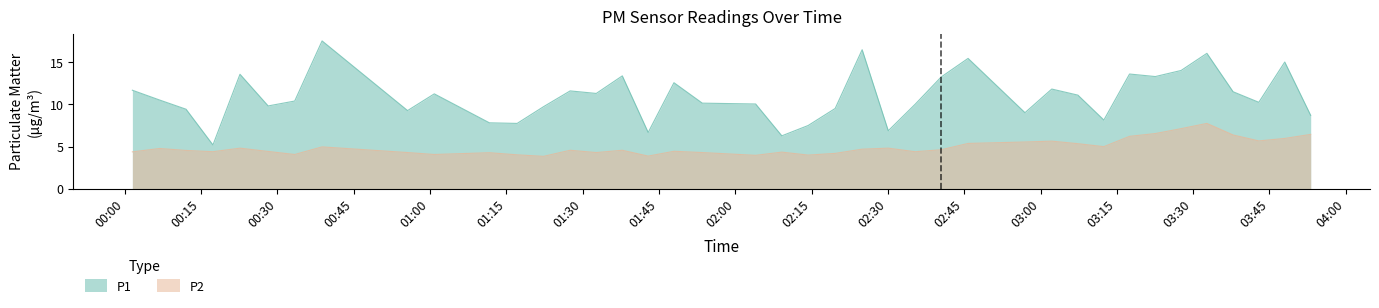

Reading left to right, extract all data points from this chart.

P1: 2022-09-09T00:01:32=11.7	2022-09-09T00:06:53=10.5	2022-09-09T00:12:05=9.4	2022-09-09T00:17:22=5.2	2022-09-09T00:22:41=13.6	2022-09-09T00:28:13=9.8	2022-09-09T00:33:26=10.4	2022-09-09T00:38:49=17.5	2022-09-09T00:55:37=9.3	2022-09-09T01:00:52=11.2	2022-09-09T01:11:42=7.8	2022-09-09T01:17:09=7.8	2022-09-09T01:22:20=9.7	2022-09-09T01:27:34=11.6	2022-09-09T01:32:42=11.3	2022-09-09T01:37:49=13.4	2022-09-09T01:42:54=6.7	2022-09-09T01:47:58=12.6	2022-09-09T01:53:32=10.2	2022-09-09T02:04:01=10.1	2022-09-09T02:09:10=6.3	2022-09-09T02:14:20=7.5	2022-09-09T02:19:39=9.5	2022-09-09T02:24:57=16.5	2022-09-09T02:30:05=6.9	2022-09-09T02:35:22=10.0	2022-09-09T02:40:29=13.2	2022-09-09T02:45:46=15.4	2022-09-09T02:56:57=9.0	2022-09-09T03:02:13=11.8	2022-09-09T03:07:21=11.1	2022-09-09T03:12:27=8.2	2022-09-09T03:17:30=13.6	2022-09-09T03:22:34=13.3	2022-09-09T03:27:38=14.0	2022-09-09T03:32:42=16.1	2022-09-09T03:37:51=11.5	2022-09-09T03:42:54=10.2	2022-09-09T03:48:00=15.0	2022-09-09T03:53:06=8.7
P2: 2022-09-09T00:01:32=4.4	2022-09-09T00:06:53=4.8	2022-09-09T00:12:05=4.5	2022-09-09T00:17:22=4.4	2022-09-09T00:22:41=4.8	2022-09-09T00:28:13=4.4	2022-09-09T00:33:26=4.1	2022-09-09T00:38:49=5.0	2022-09-09T00:55:37=4.3	2022-09-09T01:00:52=4.1	2022-09-09T01:11:42=4.3	2022-09-09T01:17:09=4.0	2022-09-09T01:22:20=3.9	2022-09-09T01:27:34=4.6	2022-09-09T01:32:42=4.3	2022-09-09T01:37:49=4.6	2022-09-09T01:42:54=3.9	2022-09-09T01:47:58=4.5	2022-09-09T01:53:32=4.3	2022-09-09T02:04:01=4.0	2022-09-09T02:09:10=4.3	2022-09-09T02:14:20=4.0	2022-09-09T02:19:39=4.2	2022-09-09T02:24:57=4.7	2022-09-09T02:30:05=4.8	2022-09-09T02:35:22=4.4	2022-09-09T02:40:29=4.6	2022-09-09T02:45:46=5.4	2022-09-09T02:56:57=5.5	2022-09-09T03:02:13=5.7	2022-09-09T03:07:21=5.3	2022-09-09T03:12:27=5.0	2022-09-09T03:17:30=6.2	2022-09-09T03:22:34=6.5	2022-09-09T03:27:38=7.1	2022-09-09T03:32:42=7.8	2022-09-09T03:37:51=6.4	2022-09-09T03:42:54=5.7	2022-09-09T03:48:00=6.0	2022-09-09T03:53:06=6.5